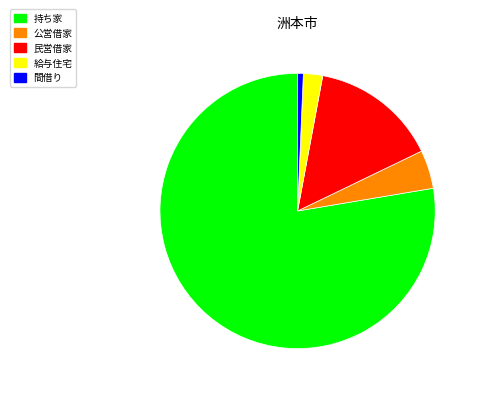

How many segments does this pie chart have?

5